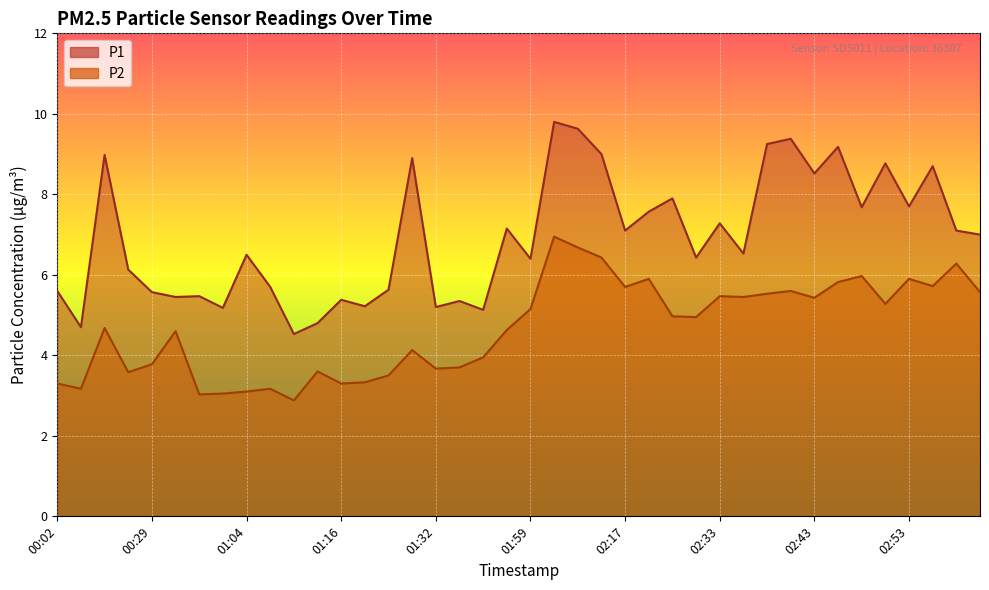

Read the P1 value at 01:27.

5.6